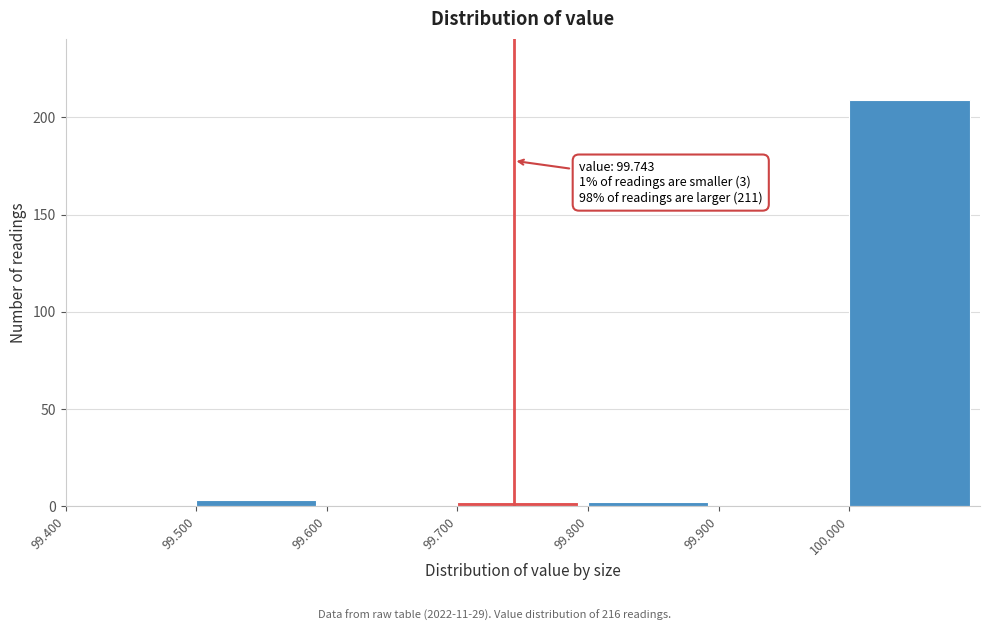

Which range on the x-axis has the tallest bar?

100.0 to 100.1